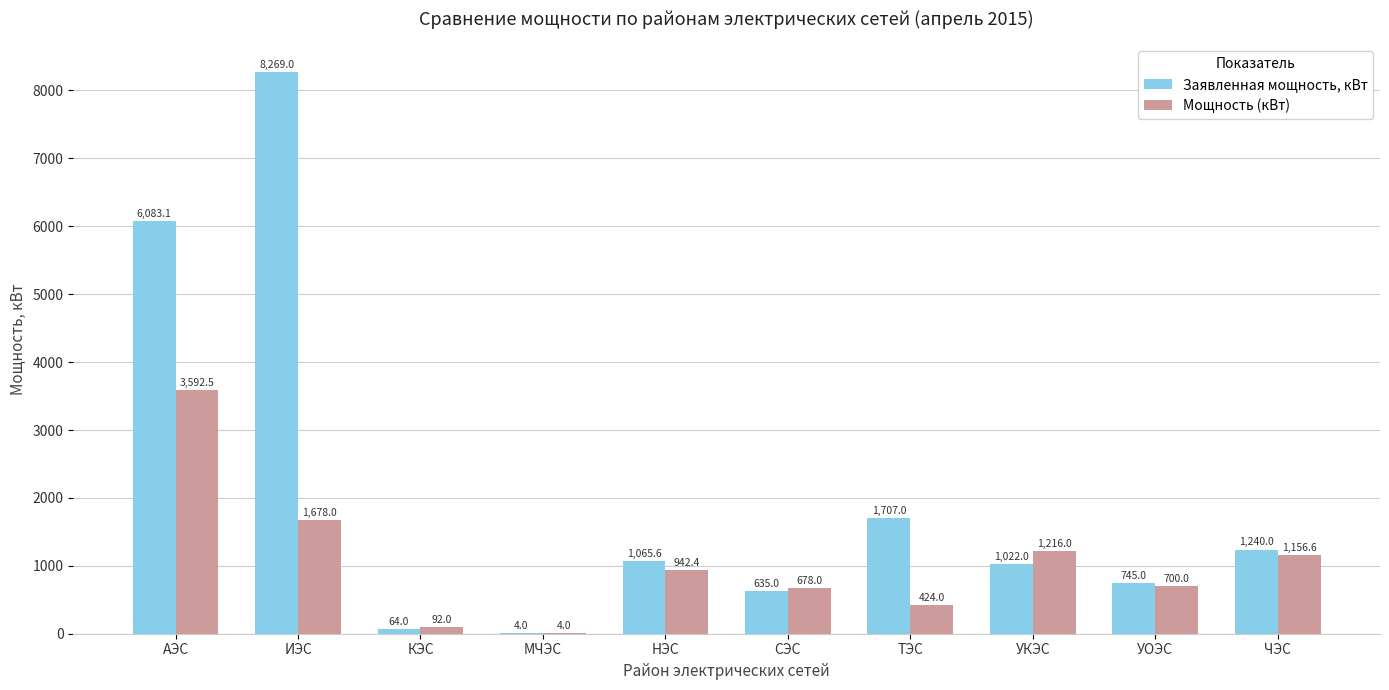

Where does the Заявленная мощность, кВт series first go above 1065?

АЭС